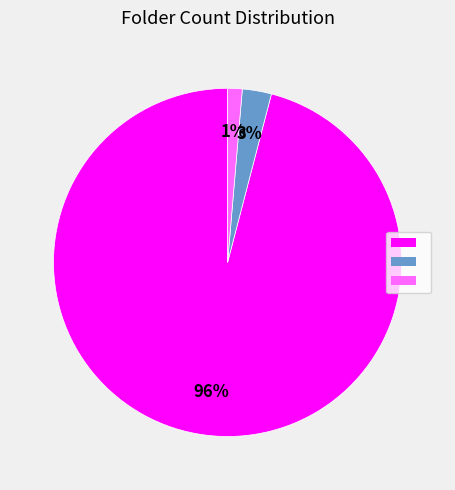

To the nearest percent, what is the difference between the largest and smallest slice percentages?

95%